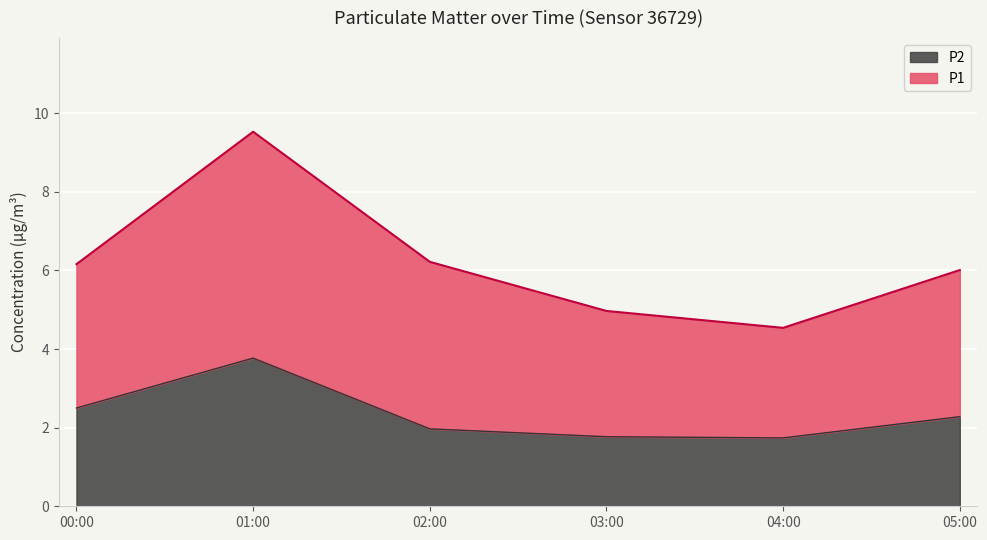

Is it true that P2 equals 0.6 at 00:00?

False